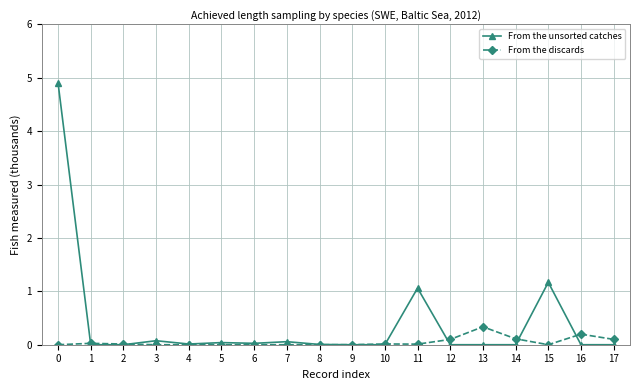

Which series has the largest range (max minus min)?

From the unsorted catches